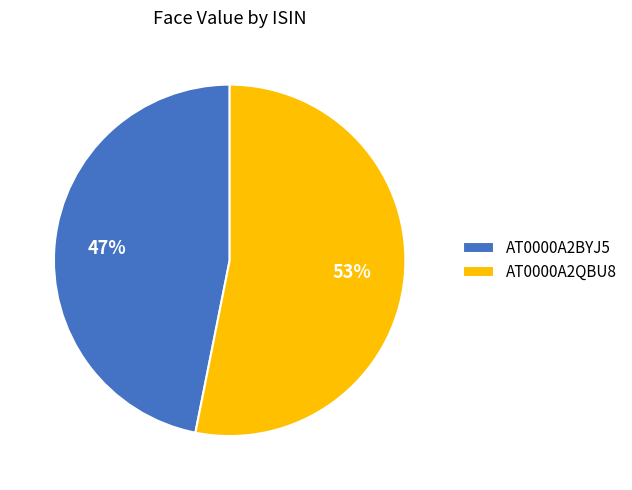

True or false: AT0000A2QBU8 accounts for 53% of the total.

True